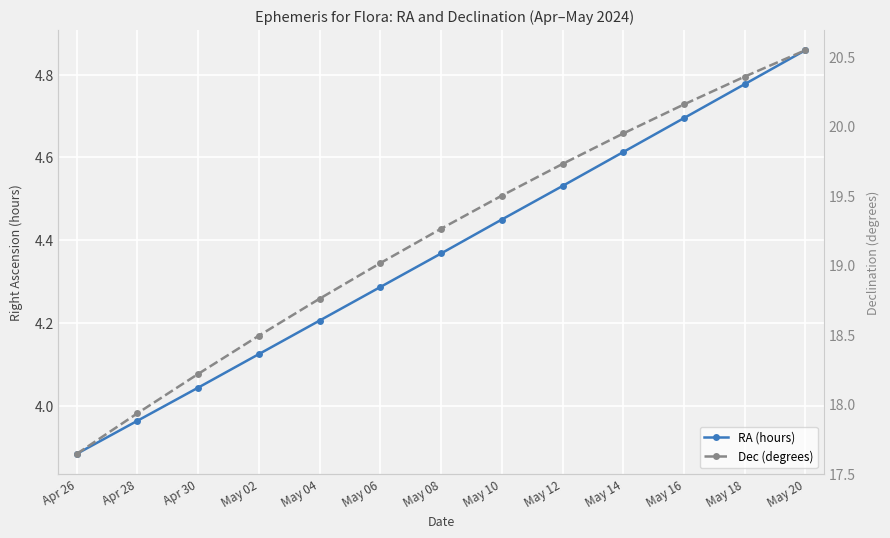

Is this an area chart (filled region under the line)?

No